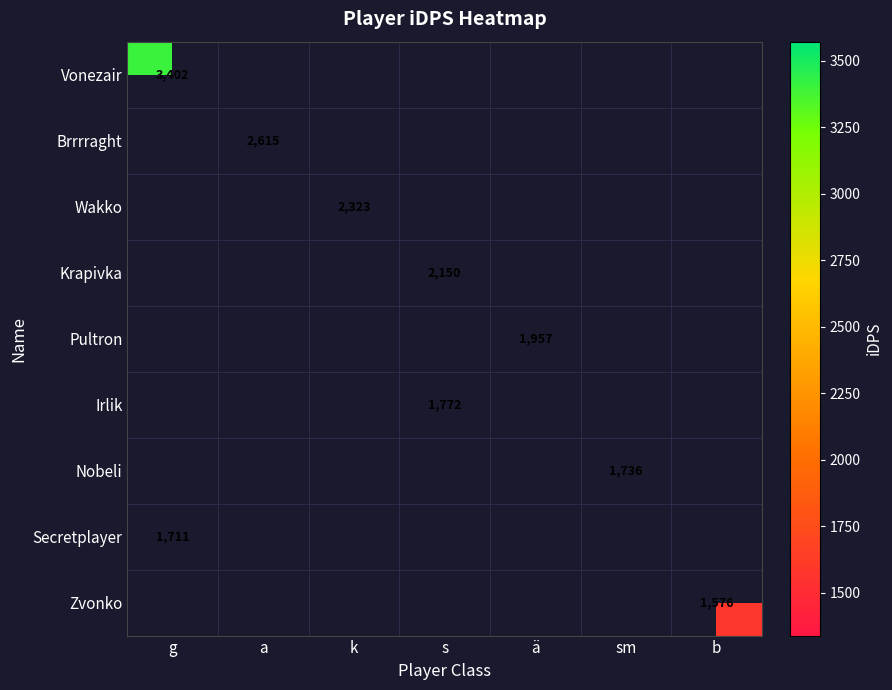

Which label corresponds to the smallest value in the chart?

b